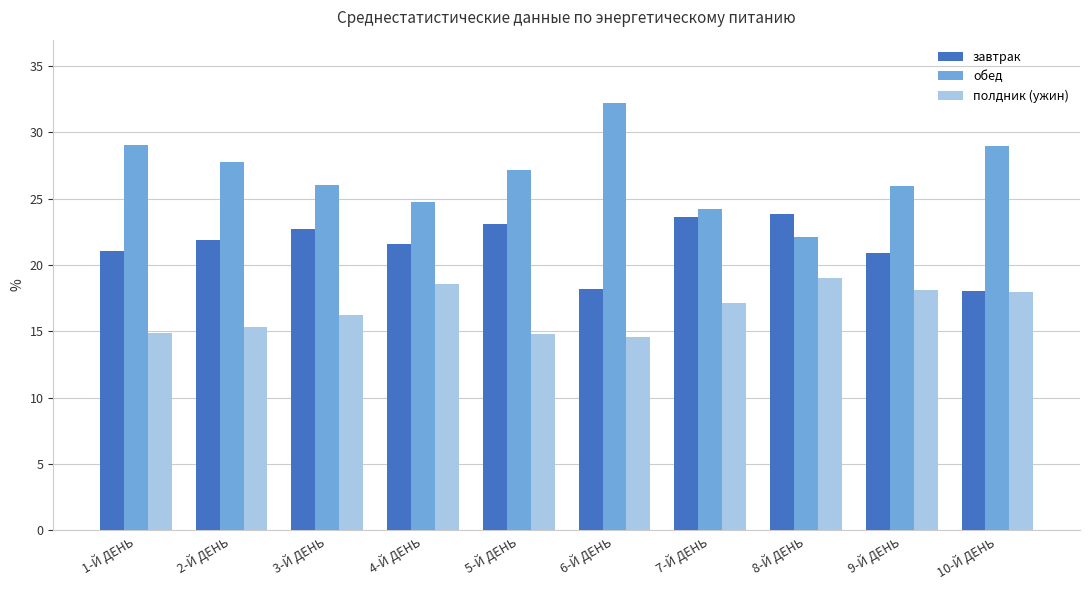

At how many categories does at least one series exceed 31?

1